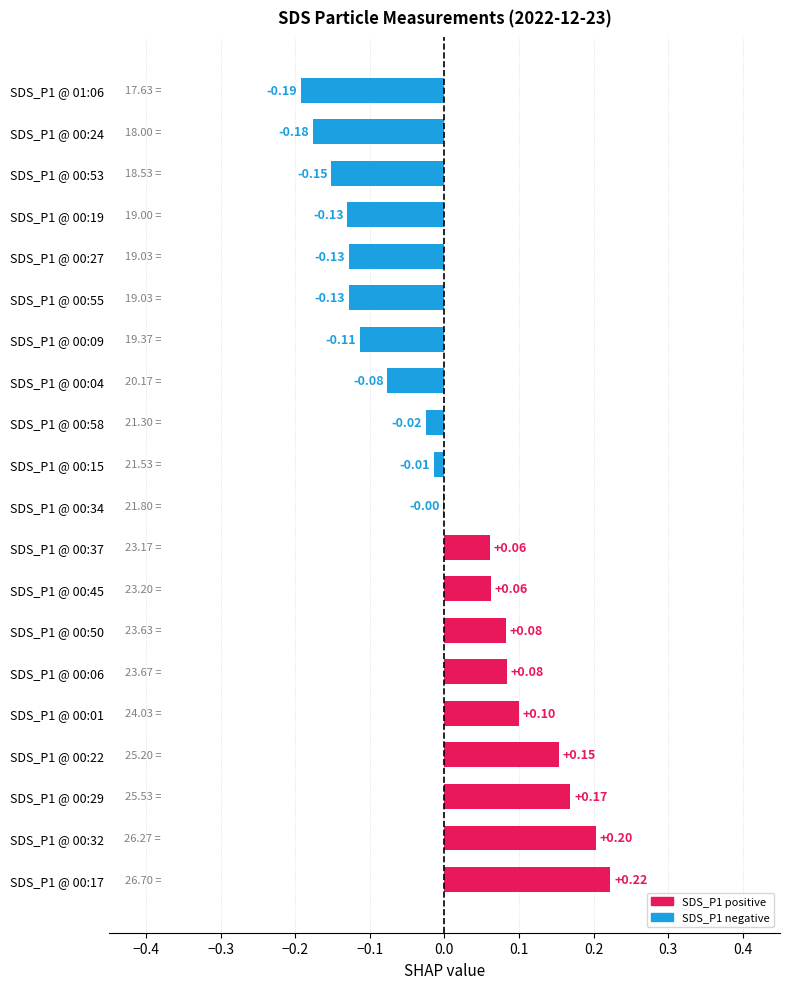

How many positive values are there?

9